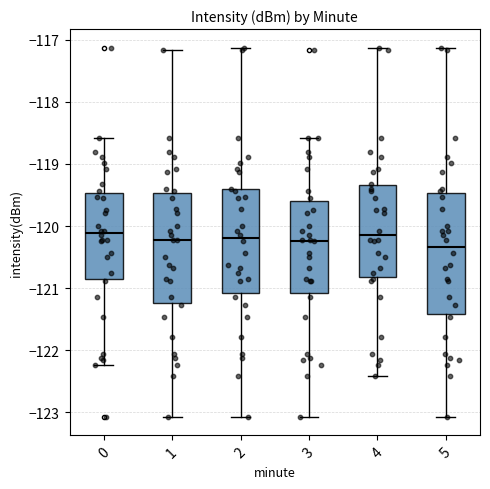

Reading left to right, read every box against the y-axis: the position of its median line, the range the box covers, and the ends of its whiskers. The values are not printed on the chart, so give them approximately, as read against the axis.

0: median -120.1, box -120.9 to -119.5, whiskers -122.2 to -118.6
1: median -120.2, box -121.2 to -119.5, whiskers -123.1 to -117.2
2: median -120.2, box -121.1 to -119.4, whiskers -123.1 to -117.1
3: median -120.2, box -121.1 to -119.6, whiskers -123.1 to -118.6
4: median -120.1, box -120.8 to -119.3, whiskers -122.4 to -117.1
5: median -120.3, box -121.4 to -119.5, whiskers -123.1 to -117.1